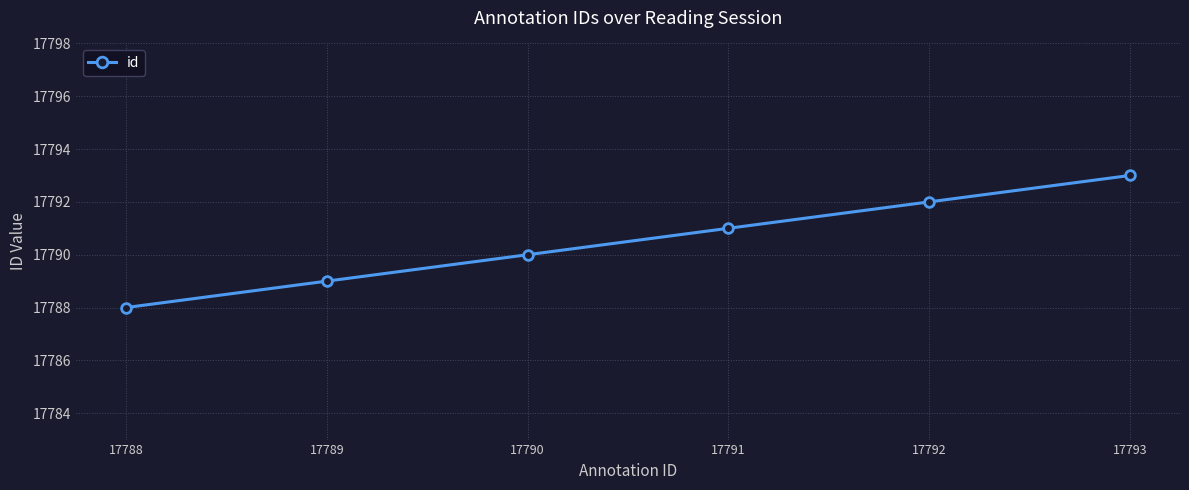

What value does the data have at 17792?

17792